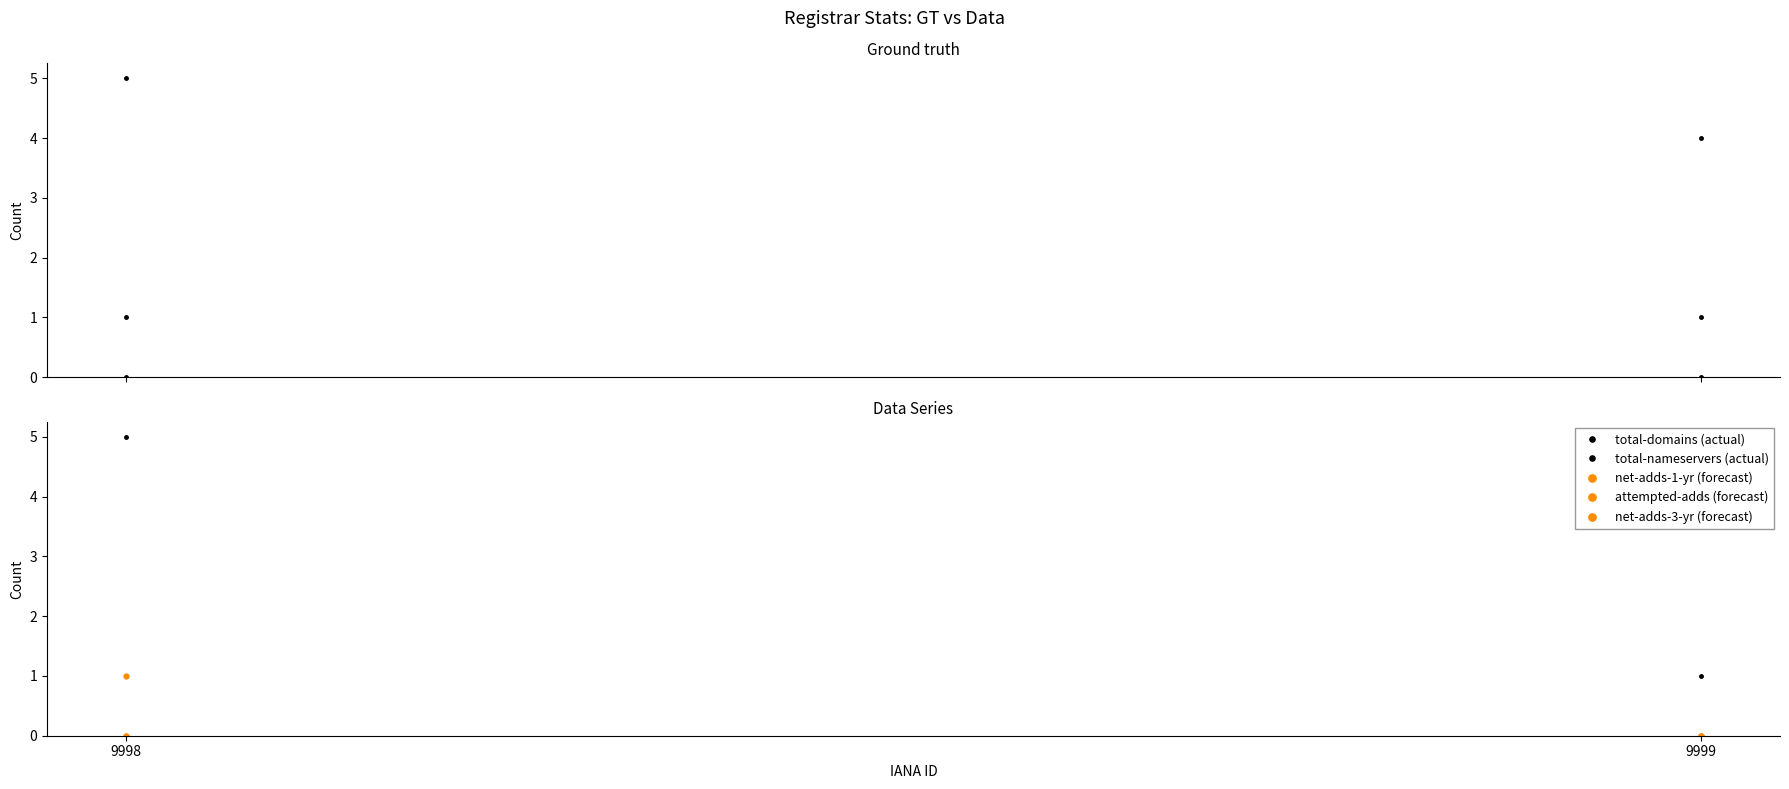

At which category is the sum across all series the highest?

9998